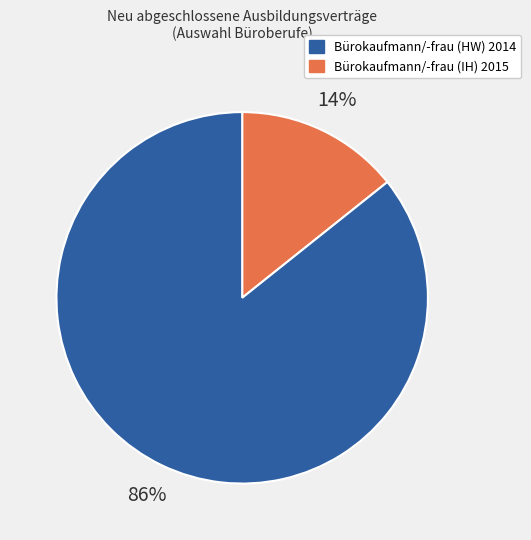

Is there any slice that represents more than half of the pie?

Yes